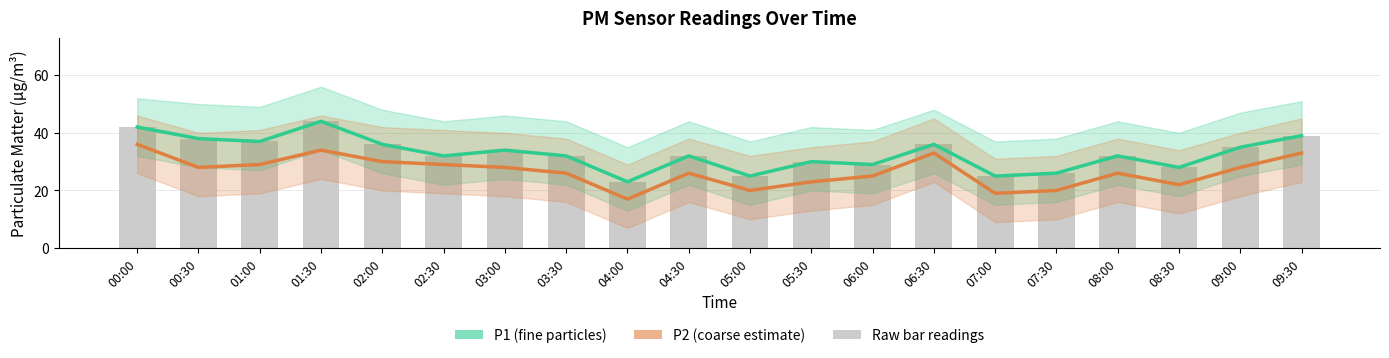

Is it true that P1 equals 49 at 04:30?

False